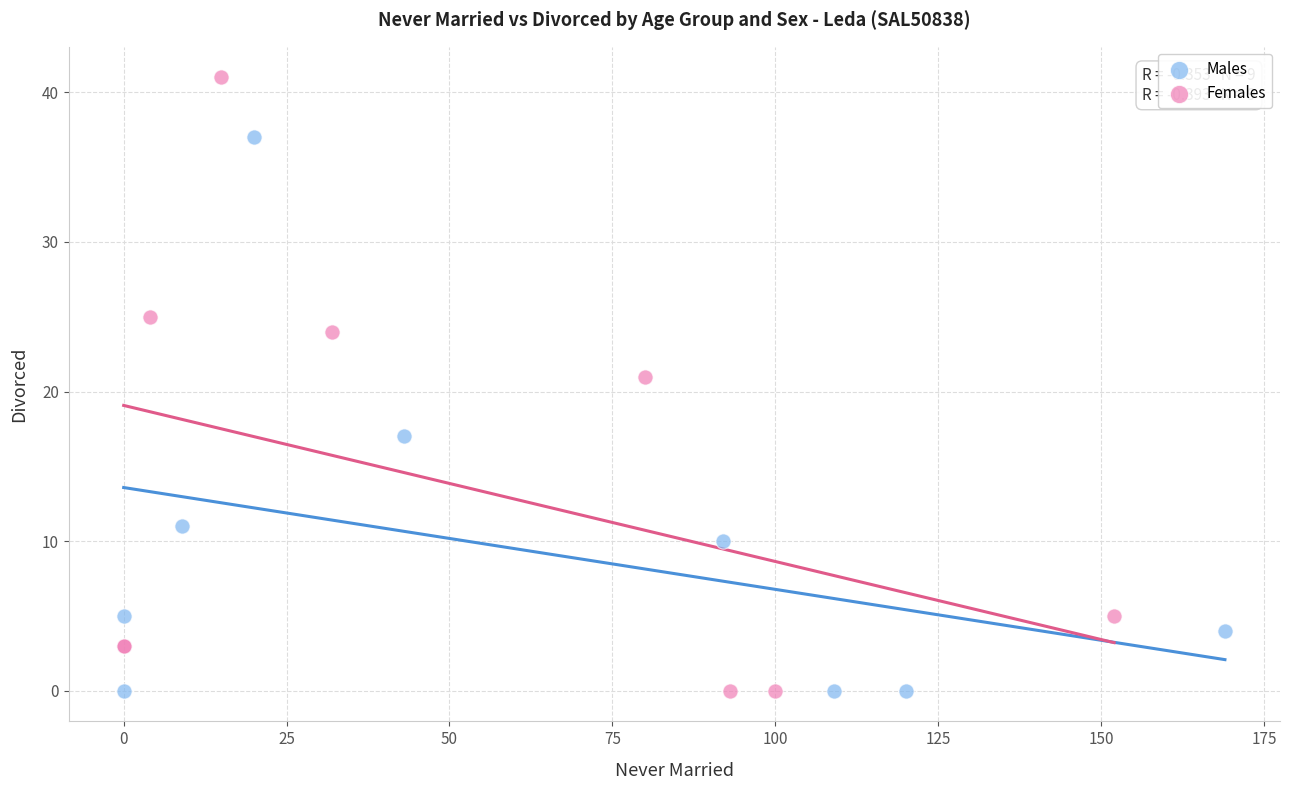

Which series has the widest spread of Y values?

Females